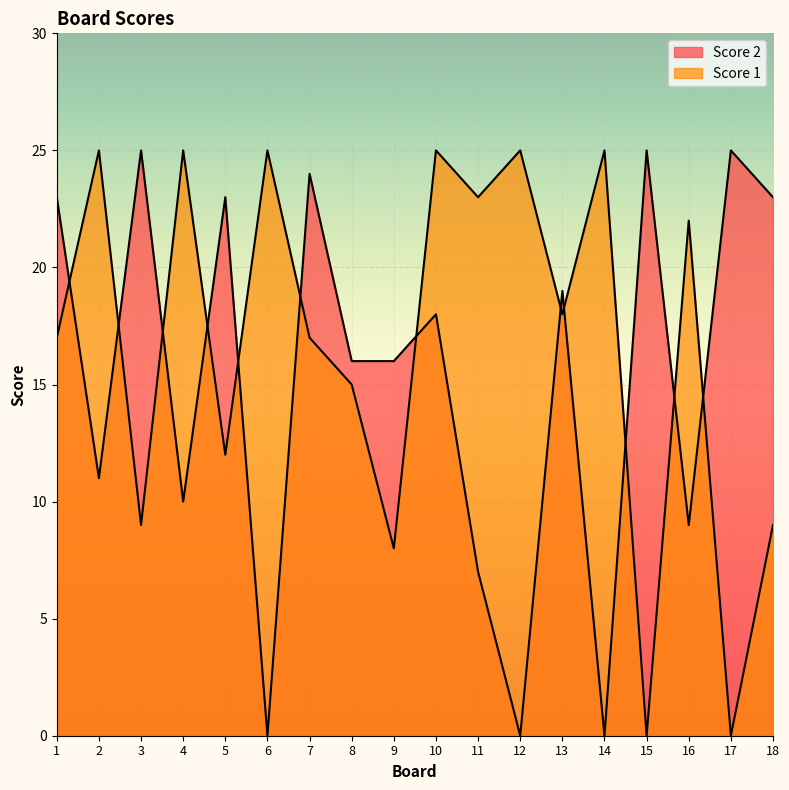

Is it true that Score 2 equals 16 at 8?

True